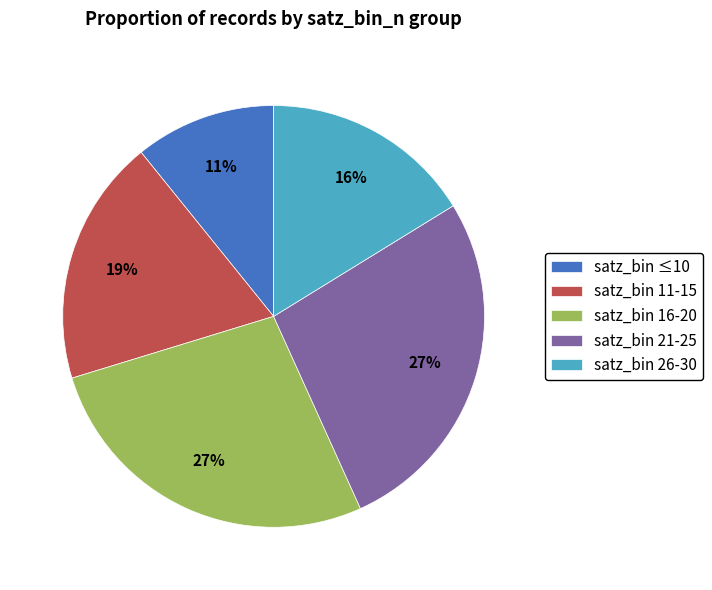

To the nearest percent, what is the difference between the largest and smallest slice percentages?

16%